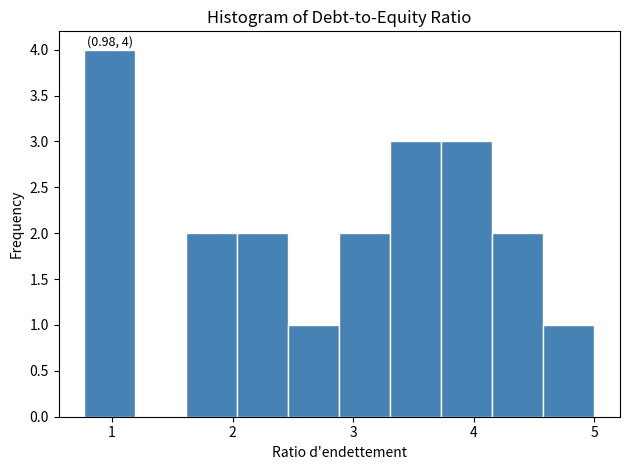

Over which range of the x-axis is the bar tallest?

0.8 to 1.2